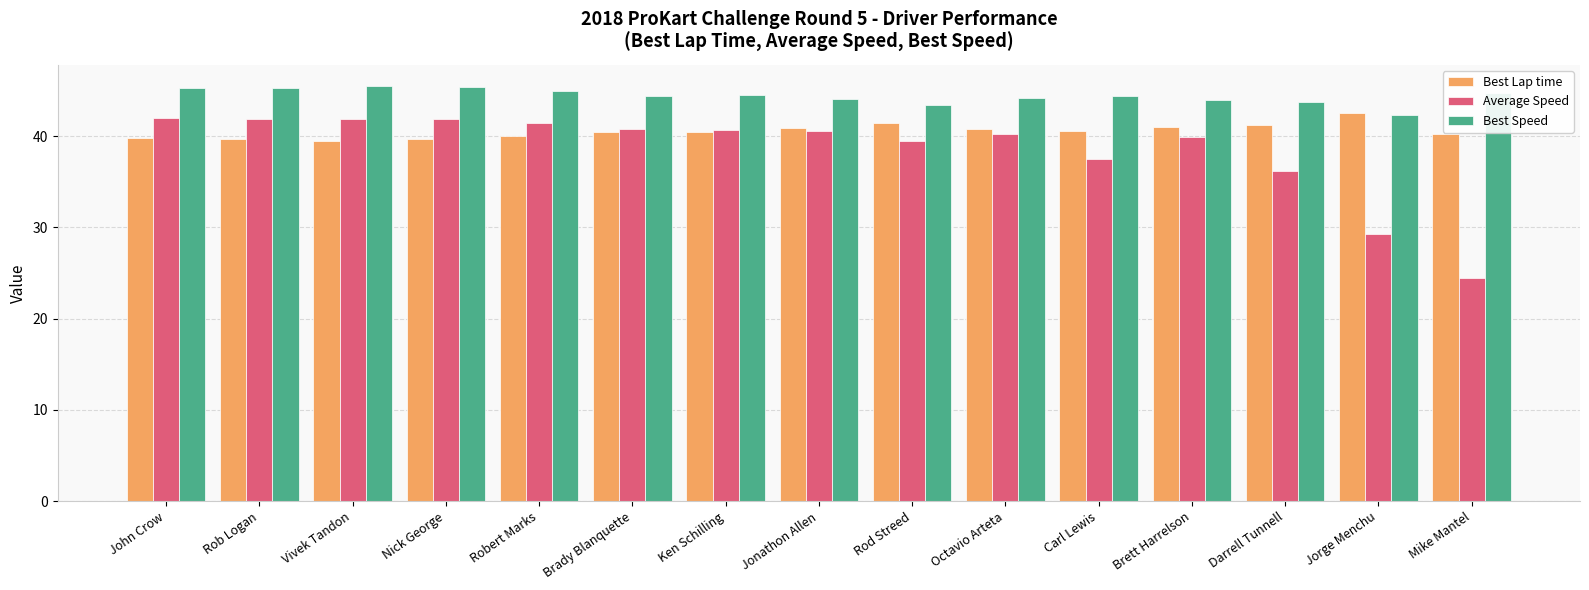

How many data points does each series have?

15